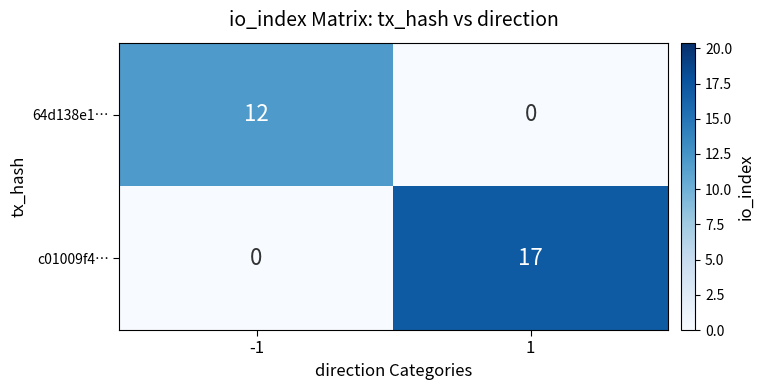

What is the sum of the 64d138e1… values at 1 and -1?

12